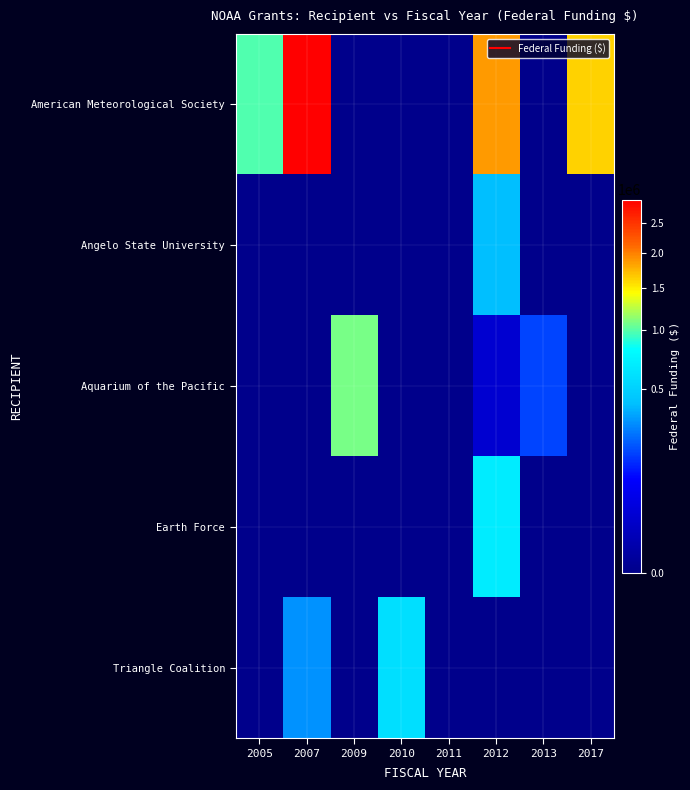

What is the difference between the highest and lowest values at 2017?

1609799